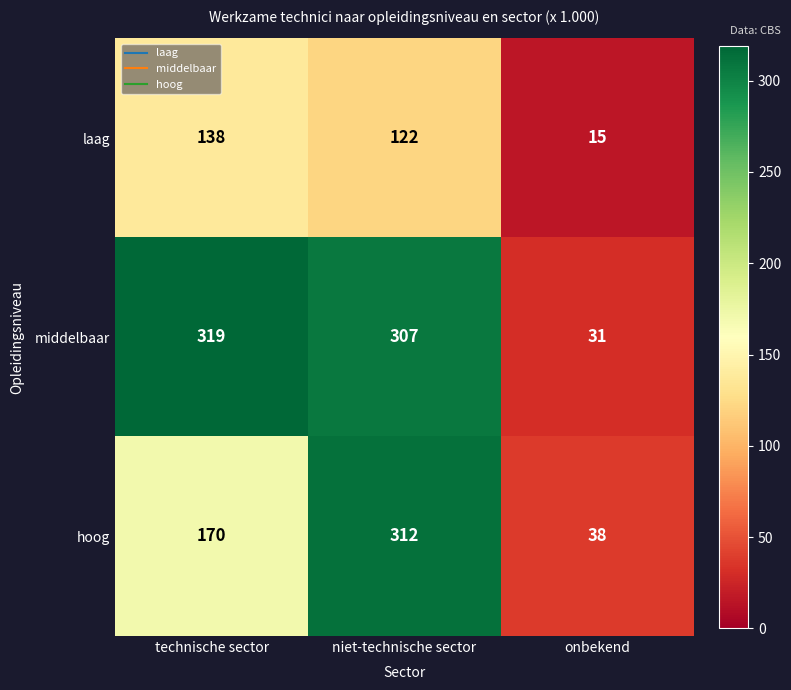

How many series are shown in this chart?

3